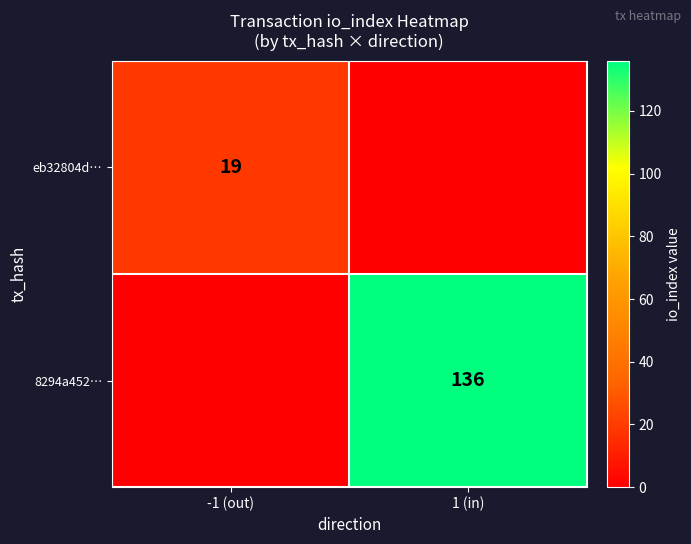

Is it true that eb32804d… equals 34 at -1 (out)?

False